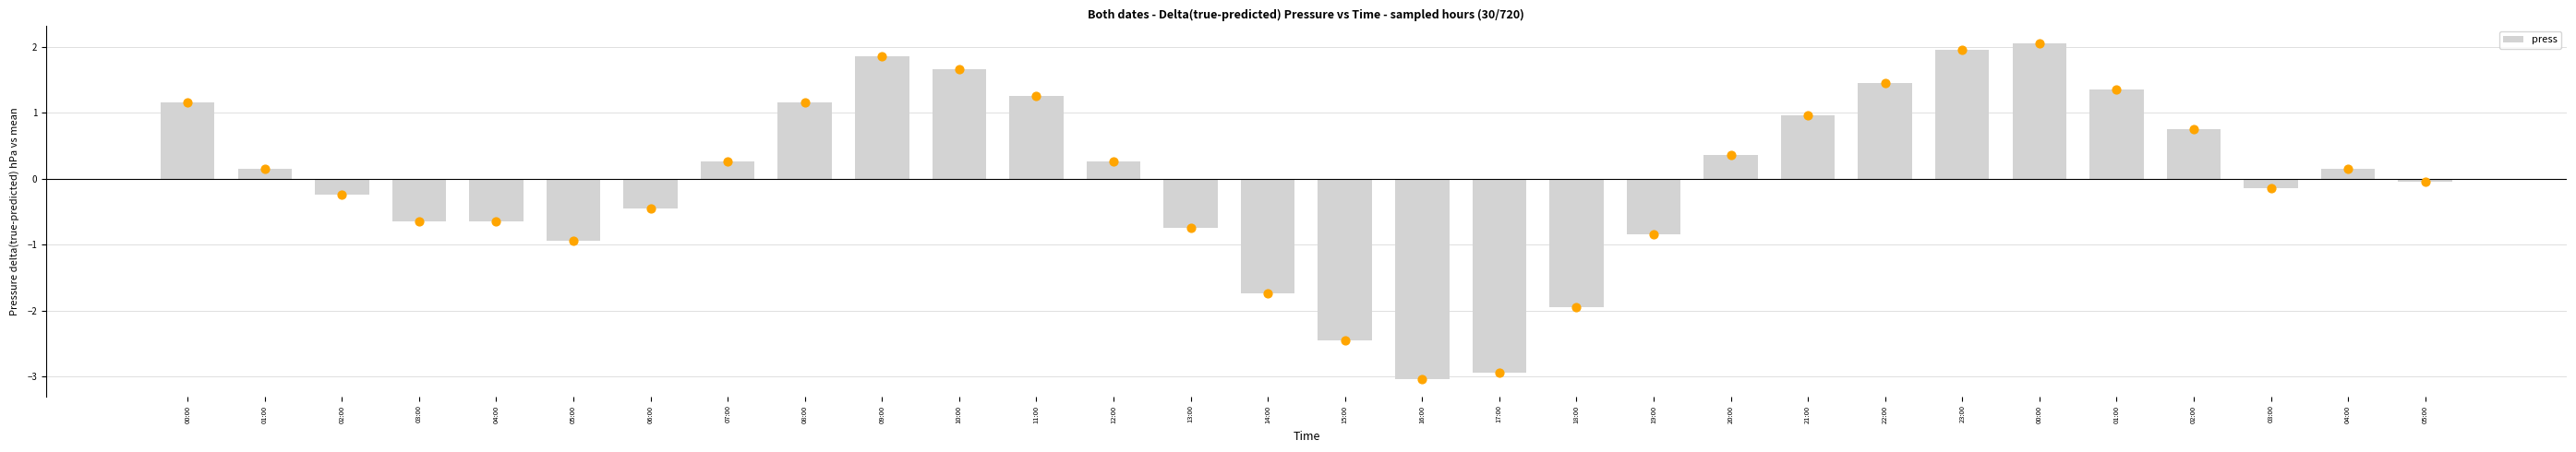

Which has a higher value, 09:00 or 05:00?

09:00